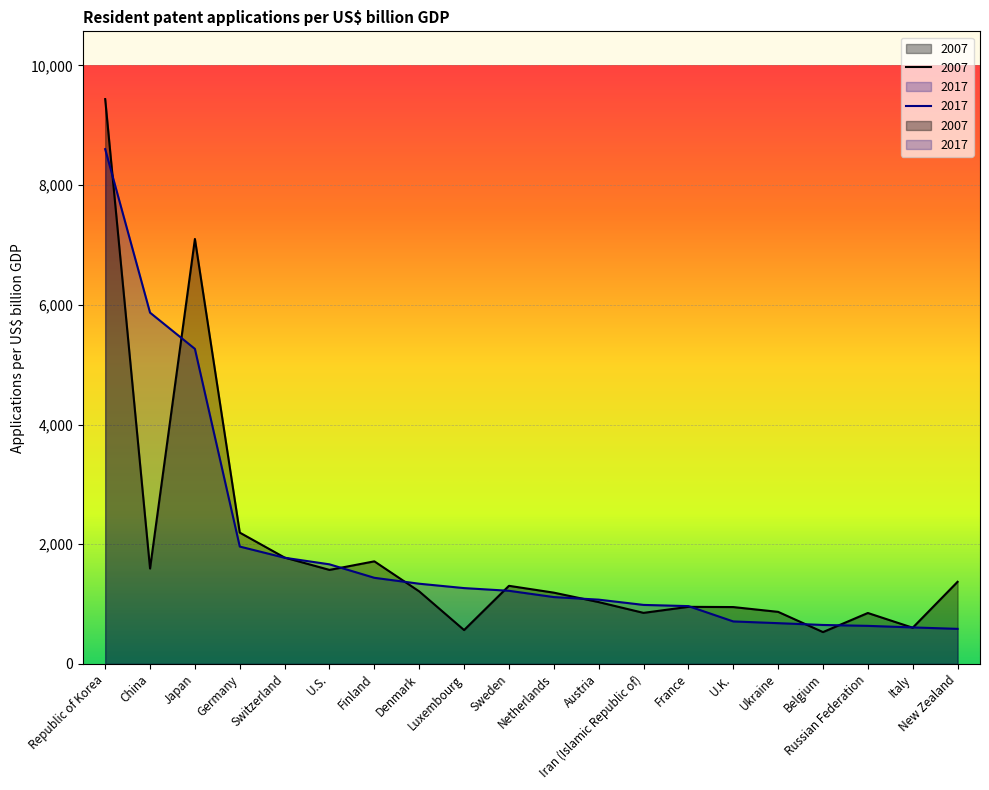

True or false: 2007 and 2017 intersect in this chart.

True